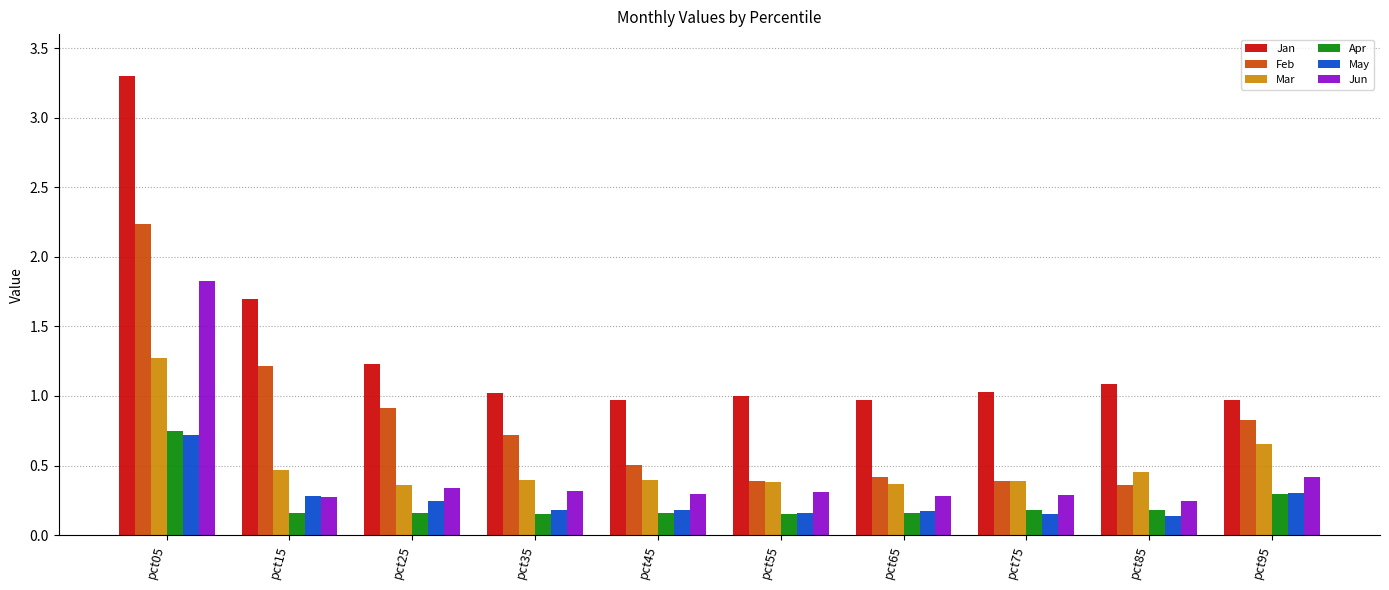

How many bars are there in each group?

6